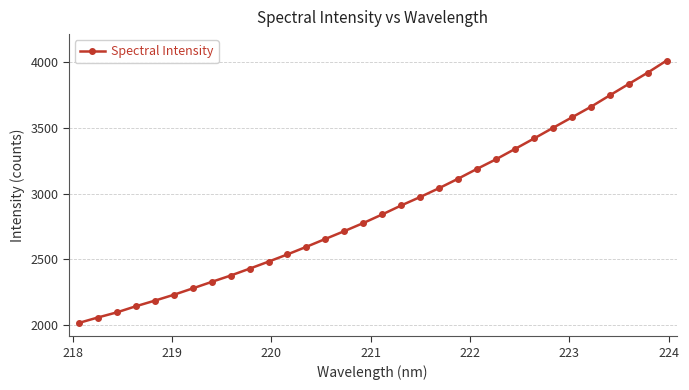

What is the average value?

2882.7